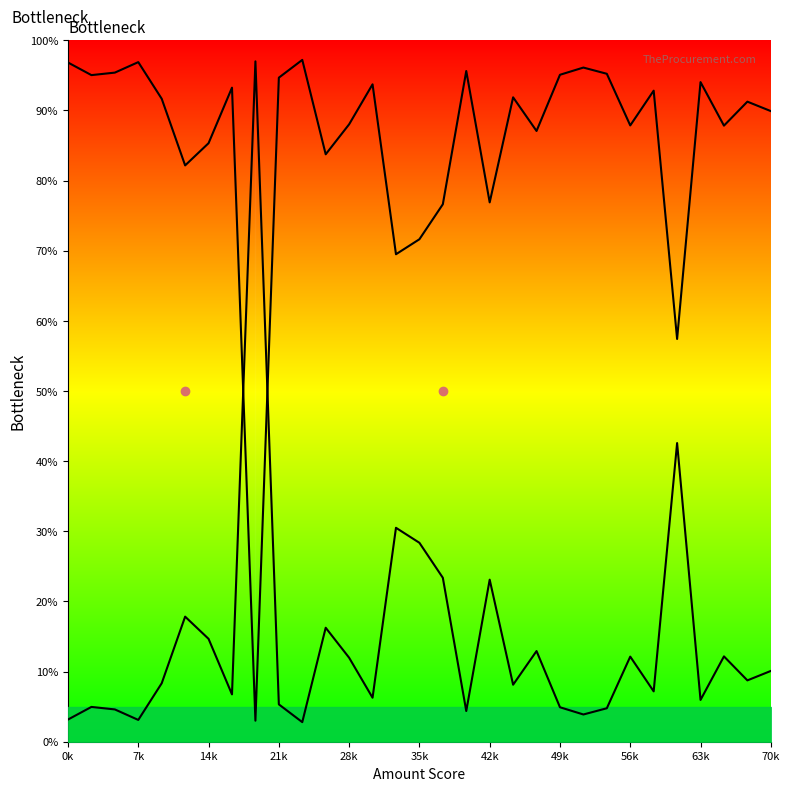

How many points are lower than both their immediate neighbors (excluding endpoints)?

10